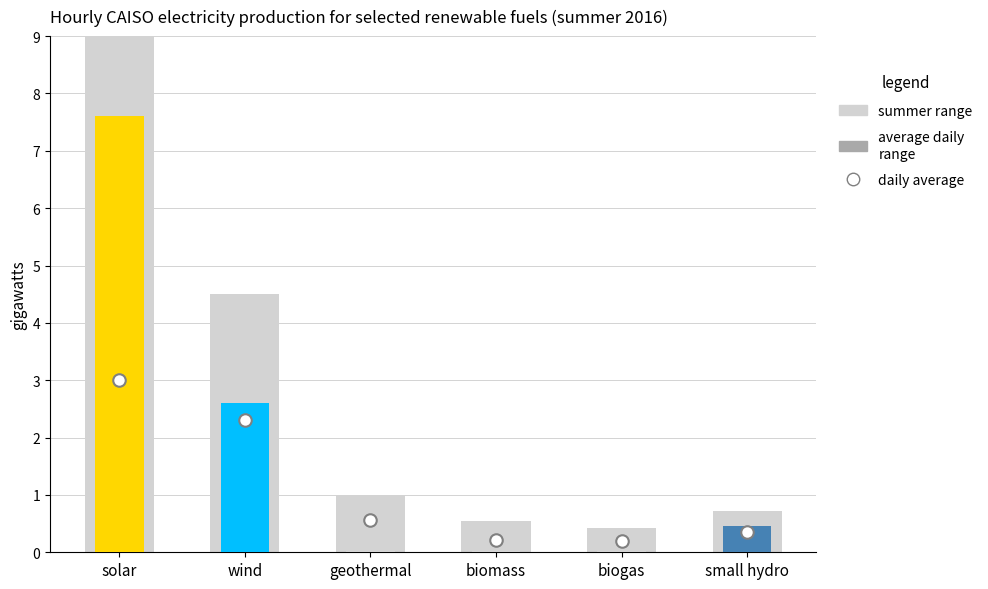

Does the chart contain stacked bars?

No